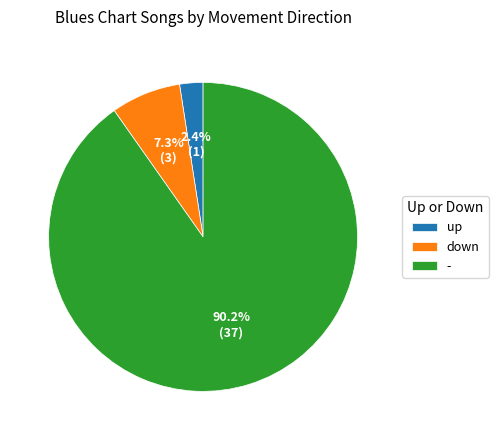

Rank the categories by value from lowest to highest.

up, down, -